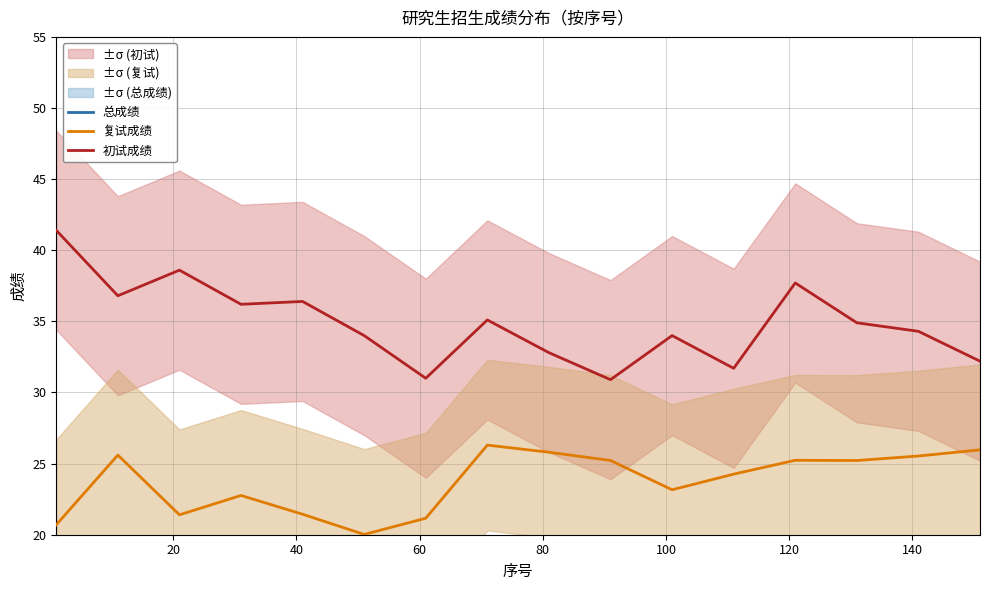

What is the sum of all 复试成绩 values?

379.8